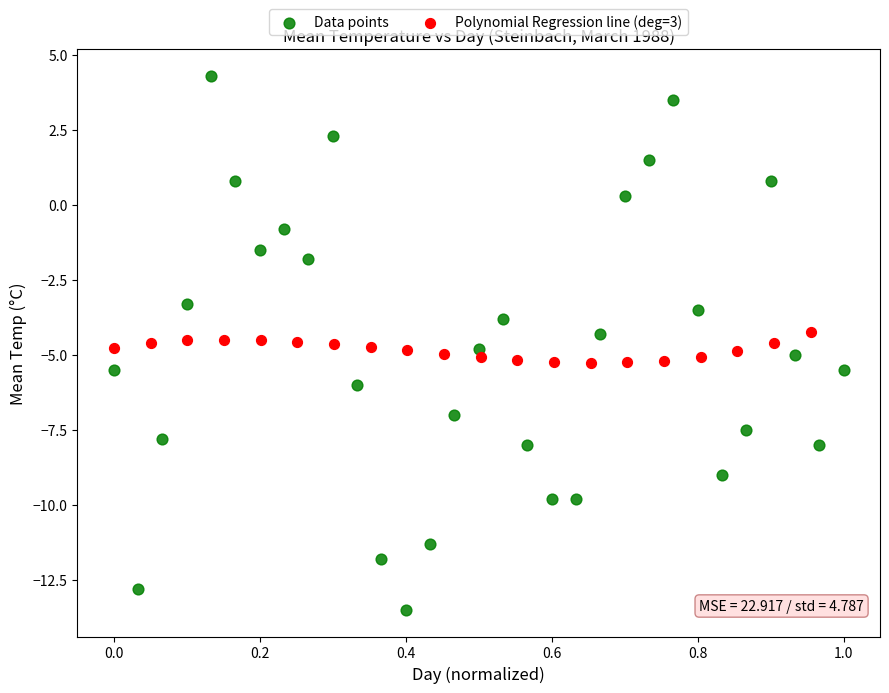

Which series has the largest Y range (max minus min)?

Data points